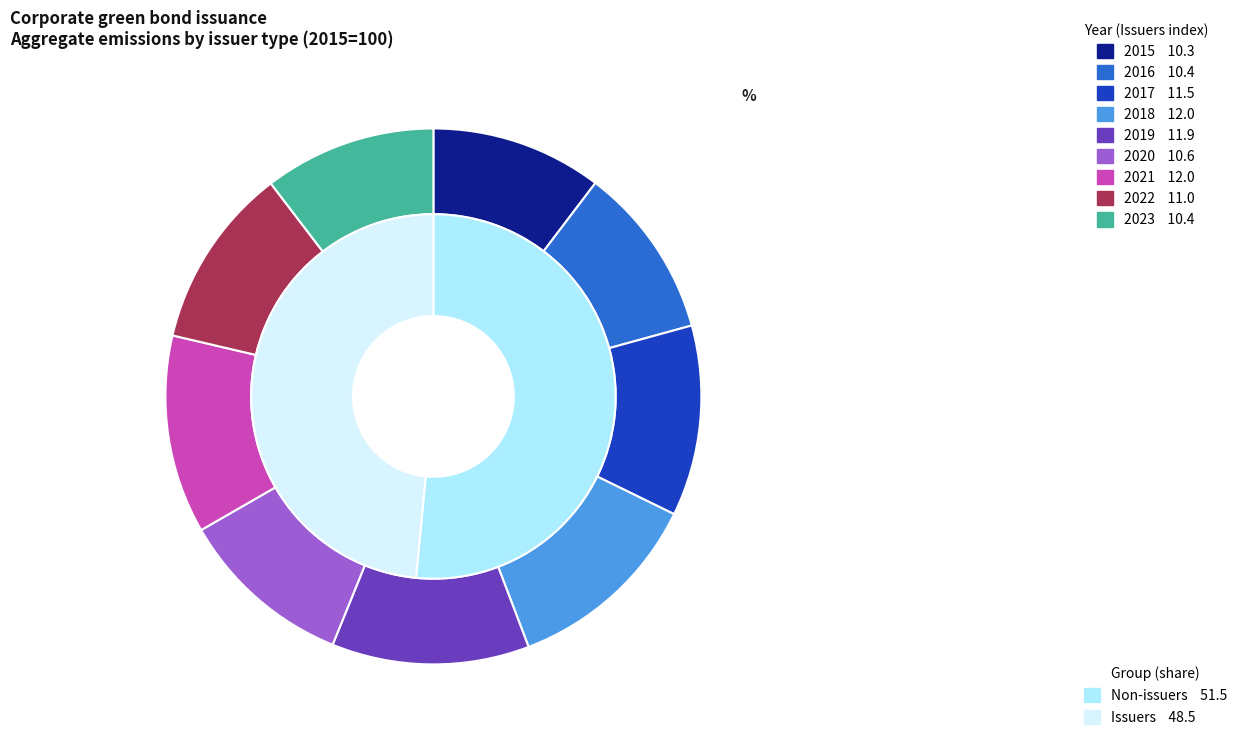

Which series has the widest spread of values?

Non-issuers